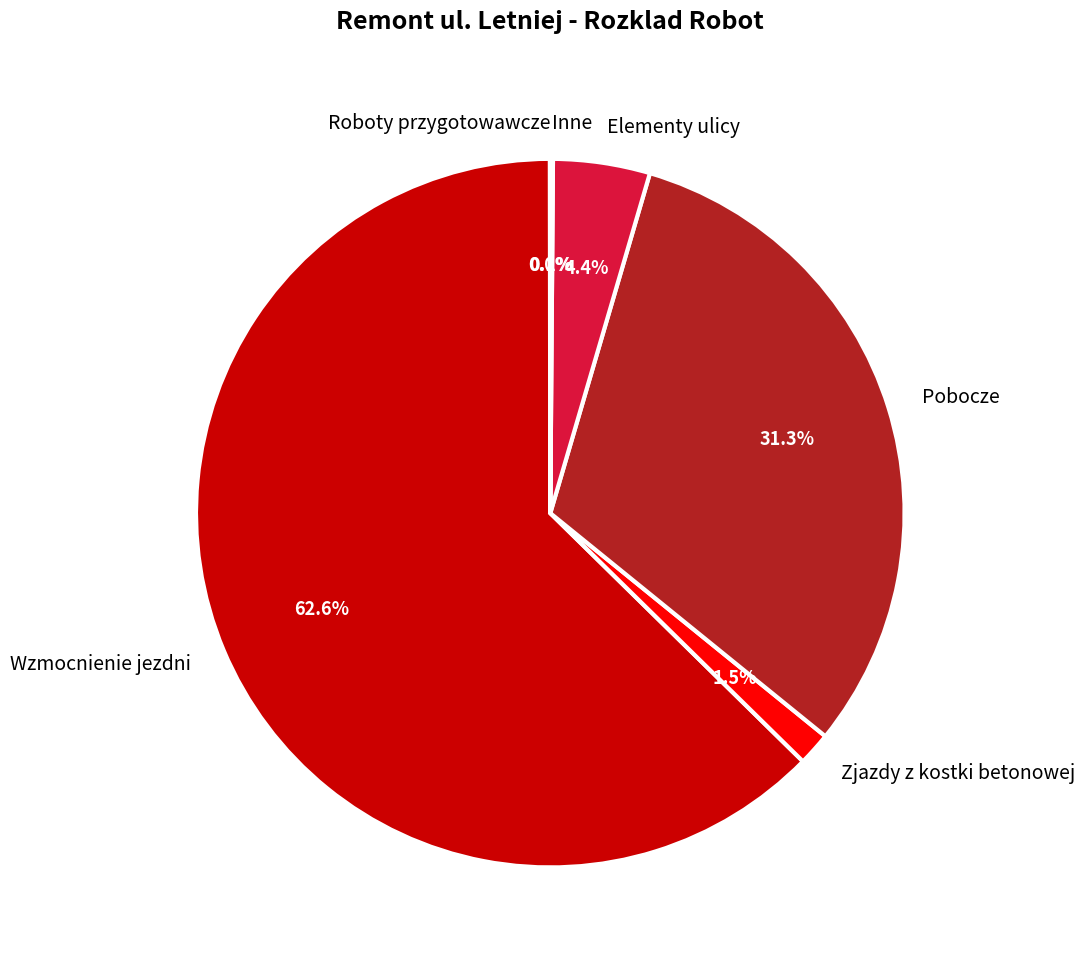

The Elementy ulicy slice represents 16% of the pie. True or false?

False